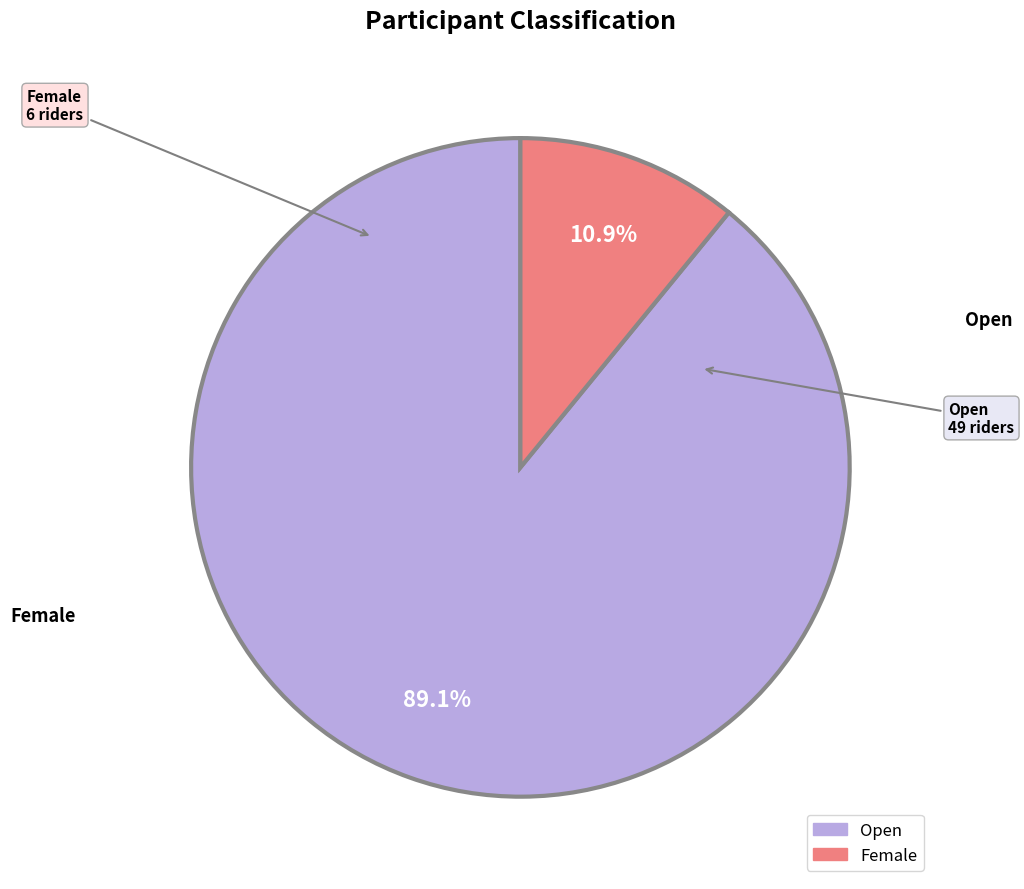

Does Open represent more than half of the total?

Yes